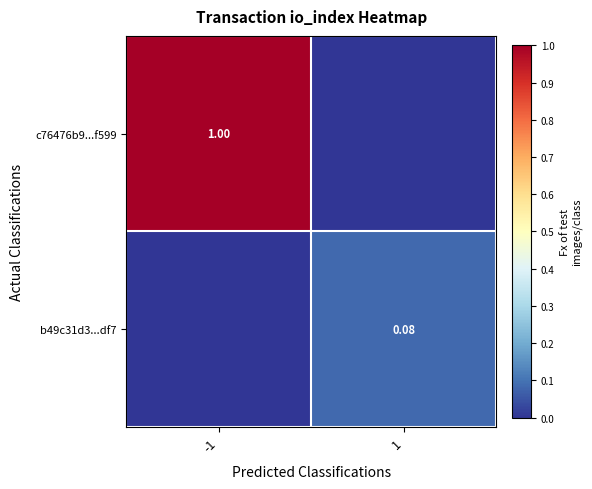

What is the difference between the c76476b9...f599 values at 1 and -1?

1.0